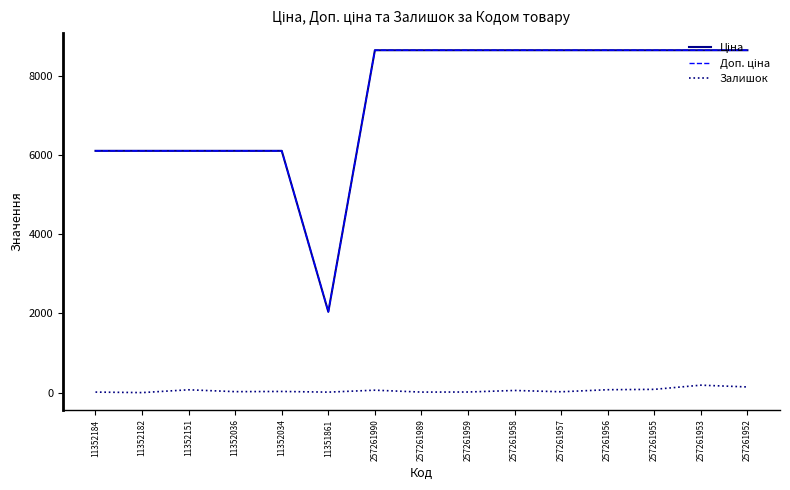

What is the maximum value shown in the chart?

8656.2